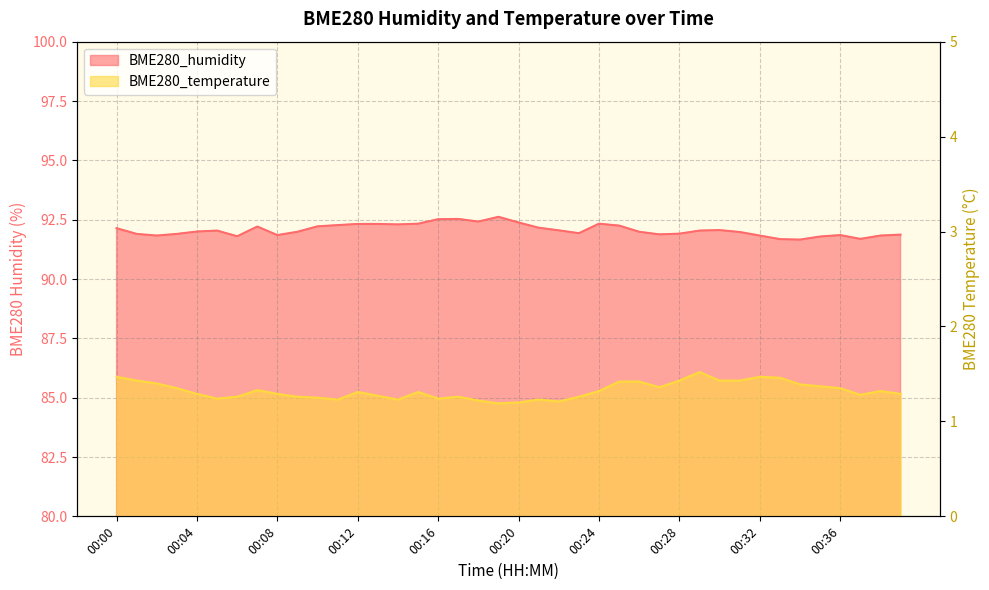

At which category is the sum across all series the highest?

00:19